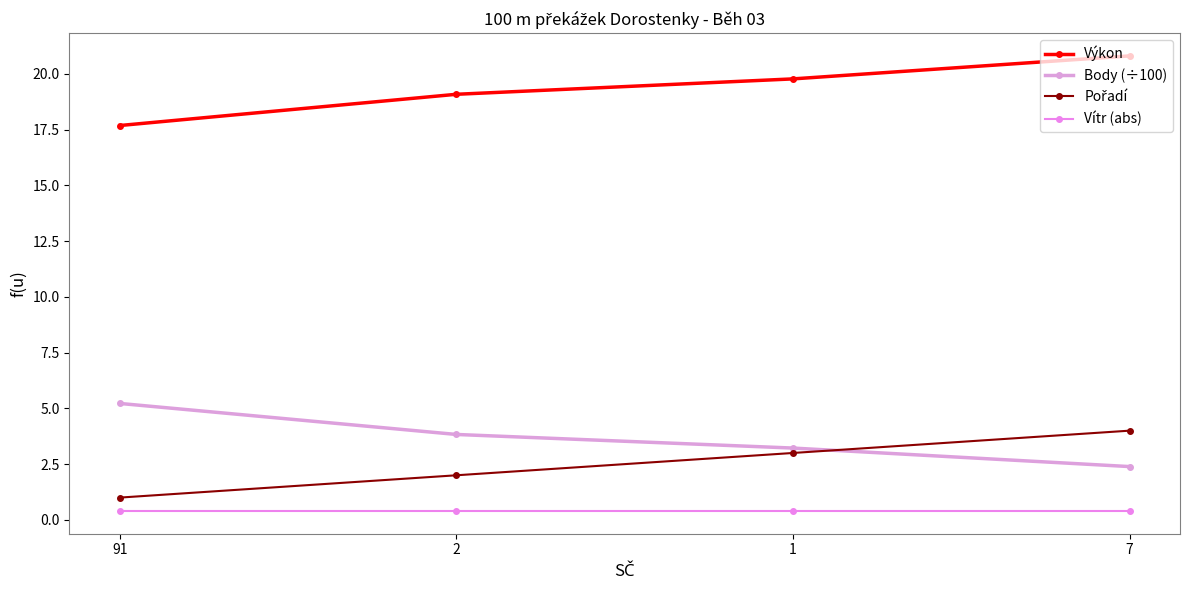

How many lines are shown in the chart?

4